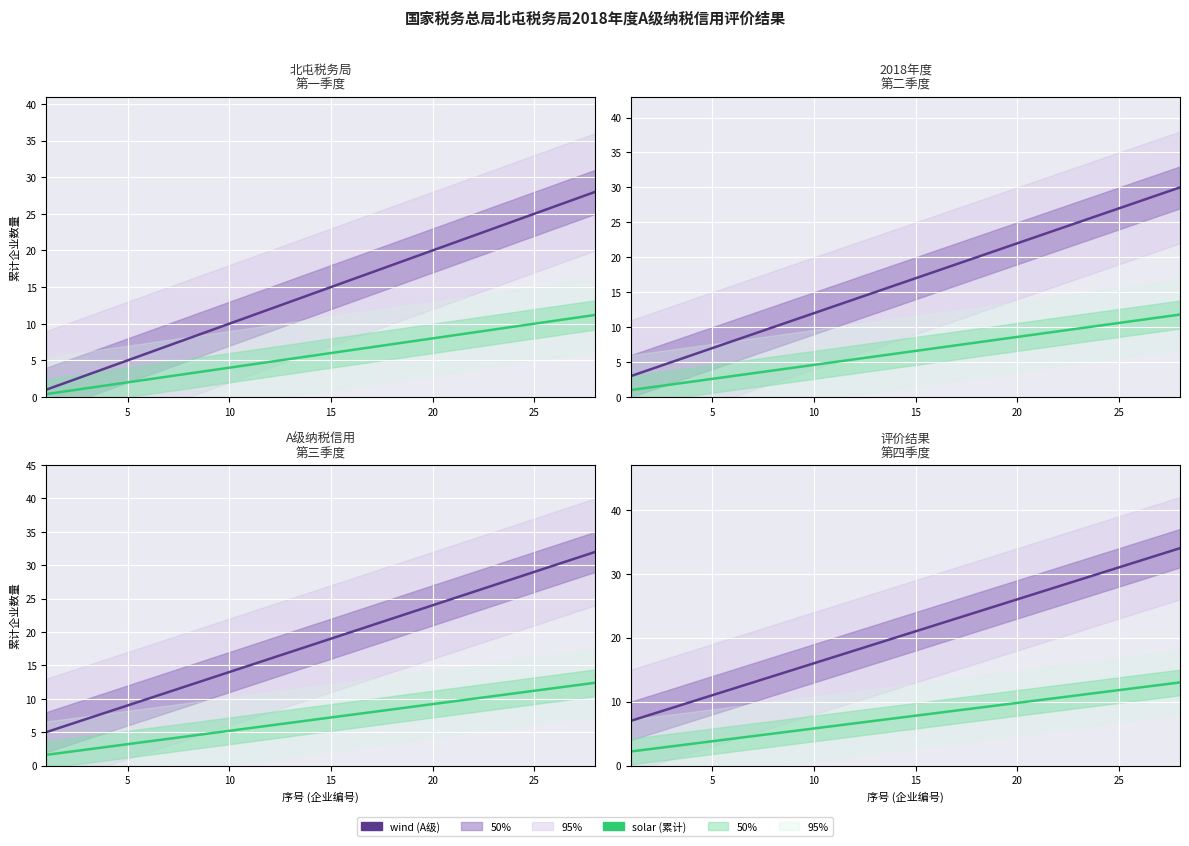

True or false: wind and solar cross at least once.

False